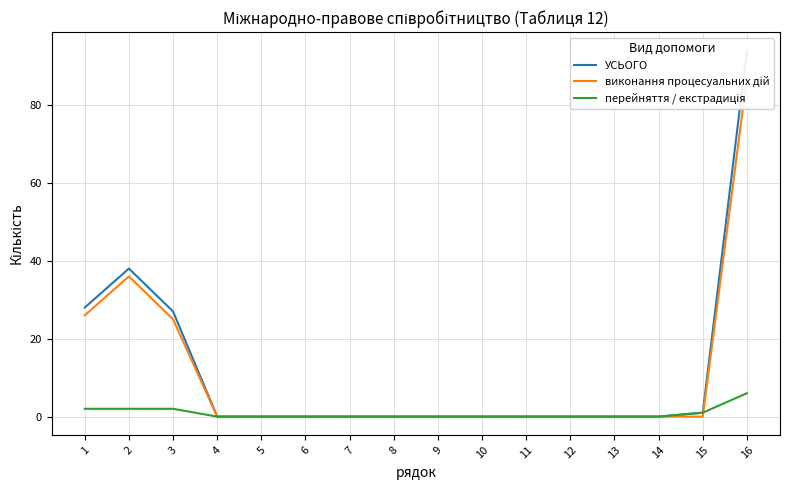

How many lines are shown in the chart?

3